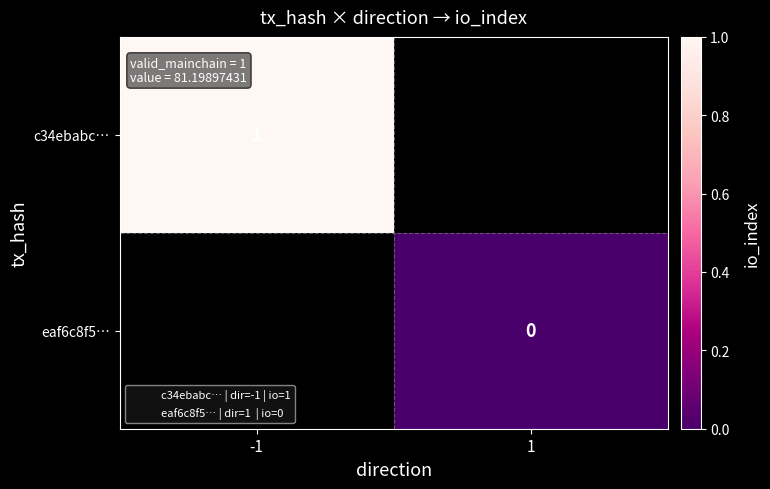

At -1, list the series in order from smallest to largest.

c34ebabc…, eaf6c8f5…